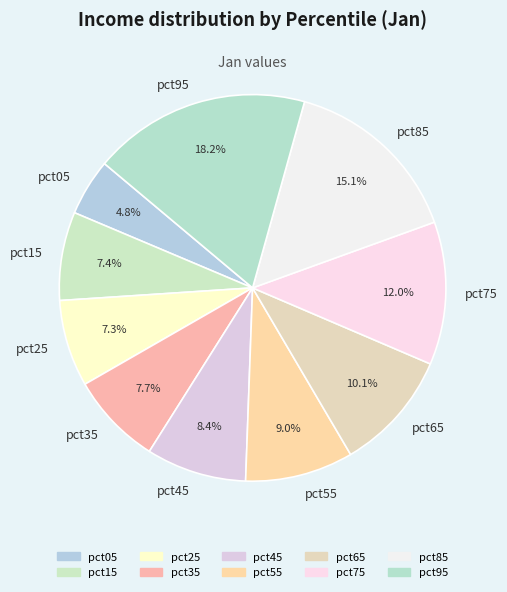

Which slice is the largest?

pct95